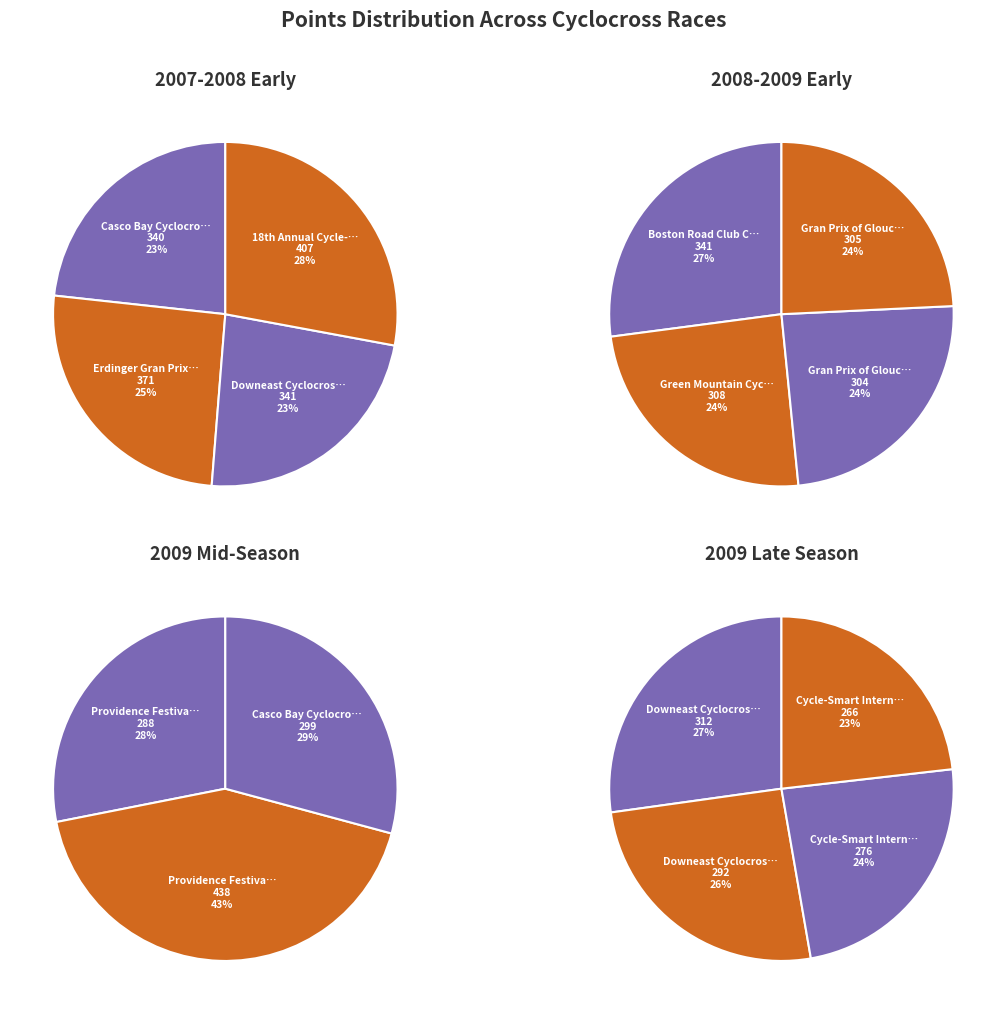

To the nearest percent, what is the difference between the largest and smallest slice percentages?

4%